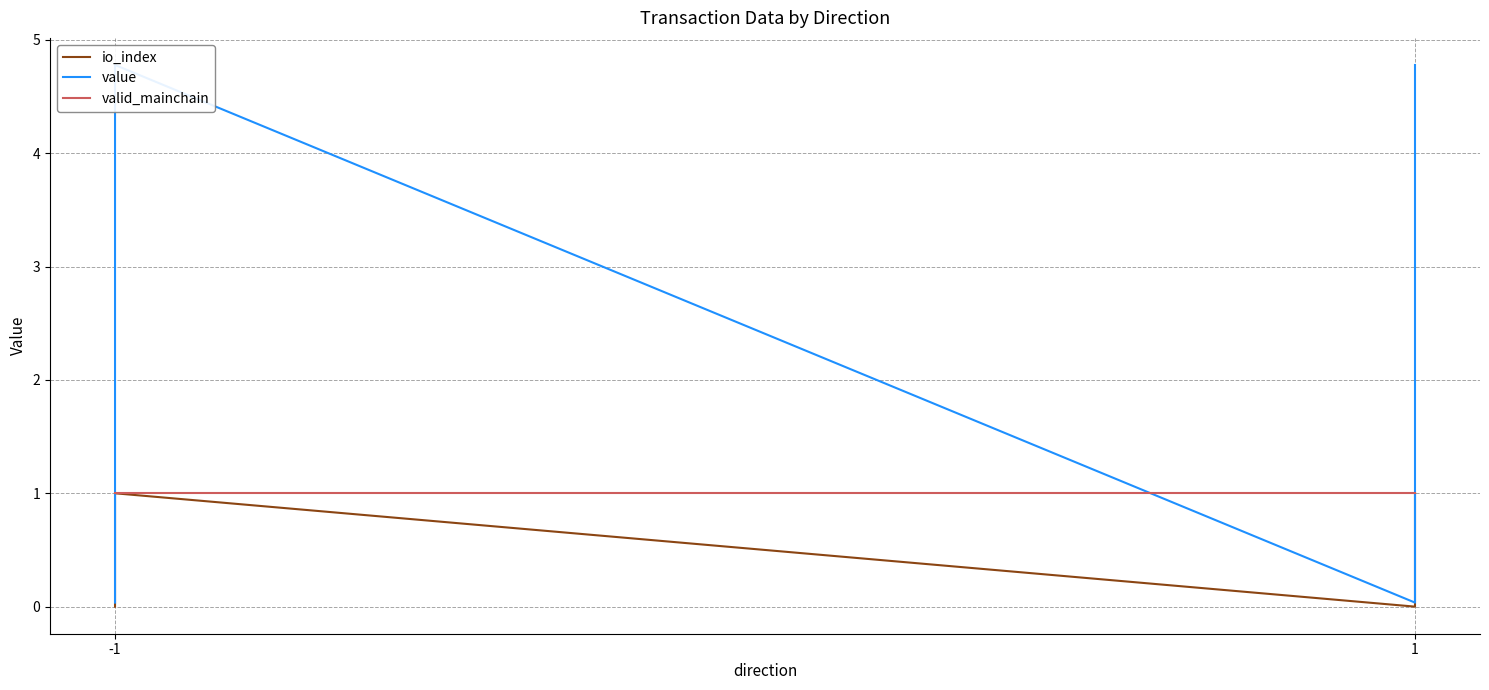

True or false: valid_mainchain has a value of 1.0 at -1.

True